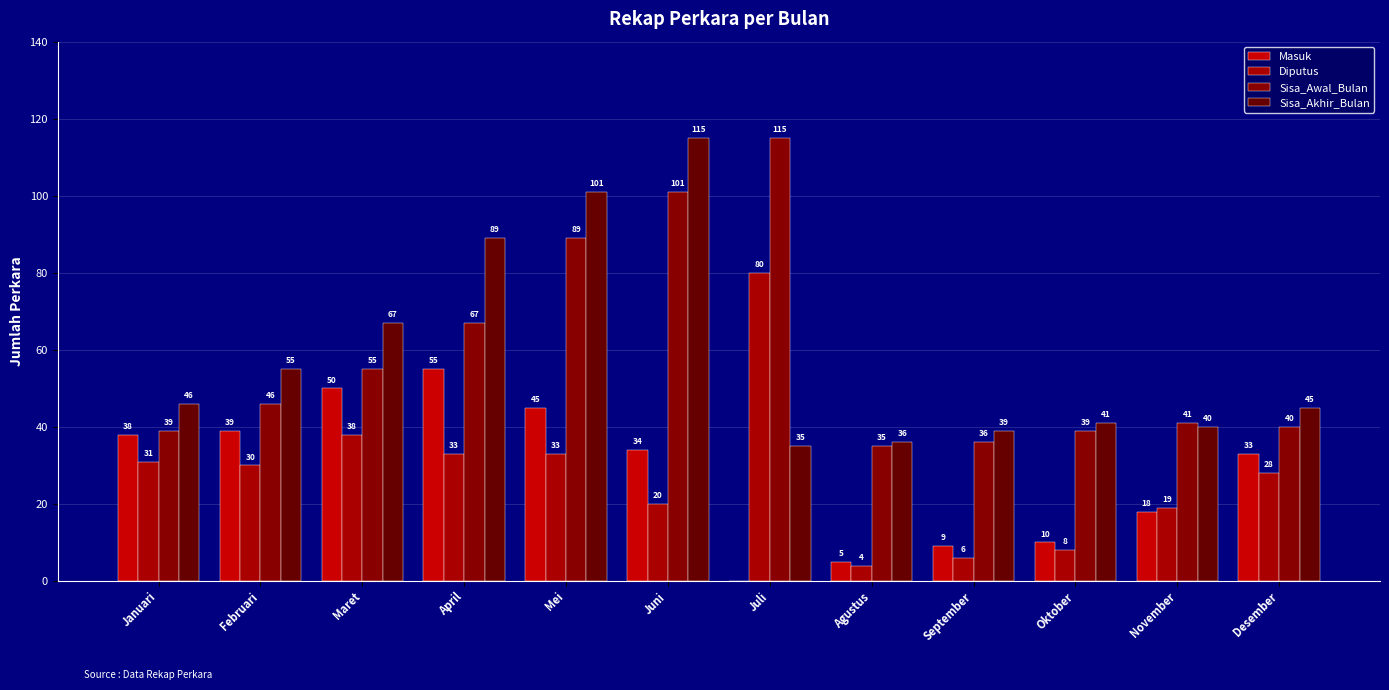

How many series are shown in this chart?

4